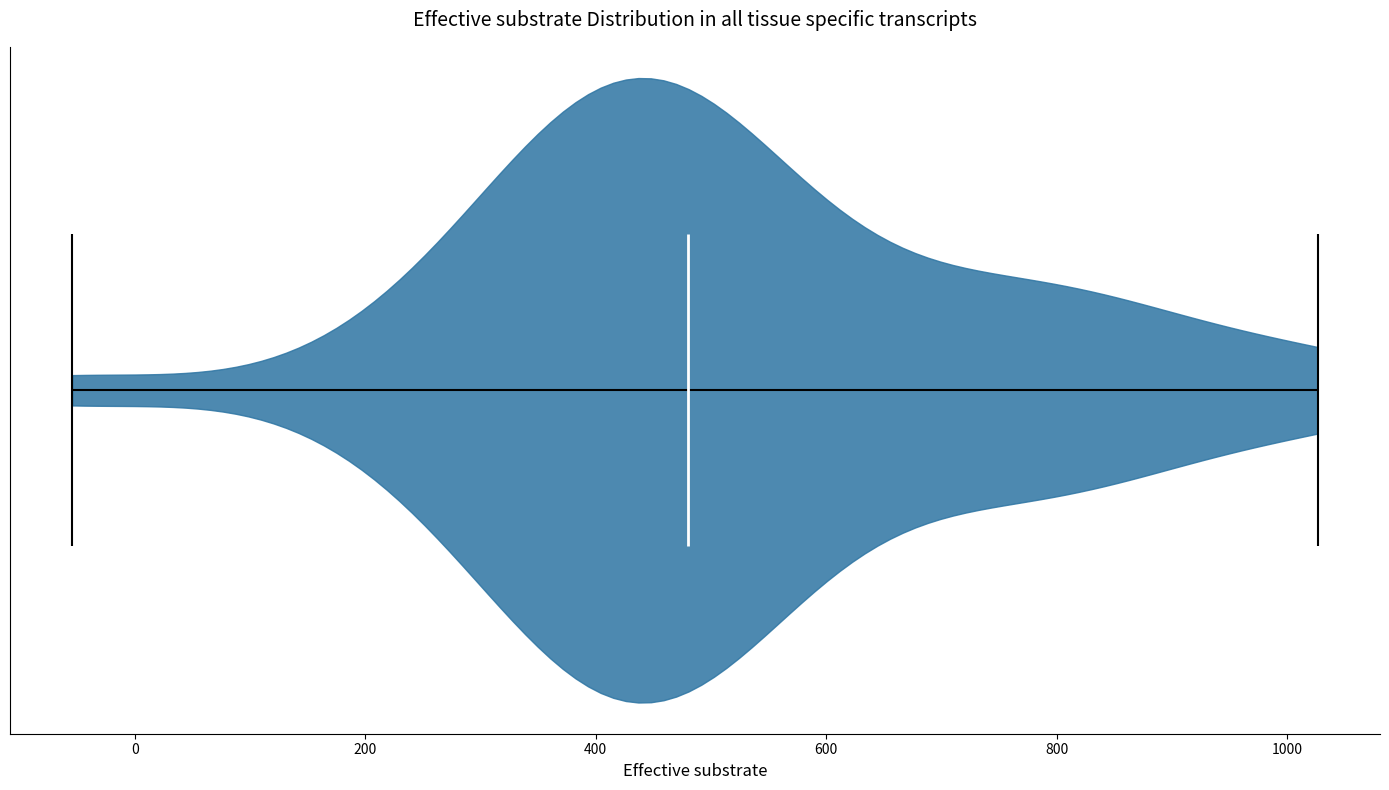

What is the lowest point the violin reaches on the x-axis? The values are not printed on the chart, so give them approximately, as read against the axis.

-60